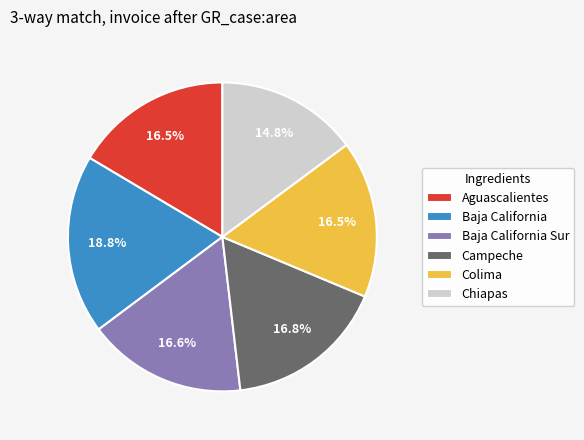

Approximately how many times larger is the value at Campeche compared to Chiapas?

1.1